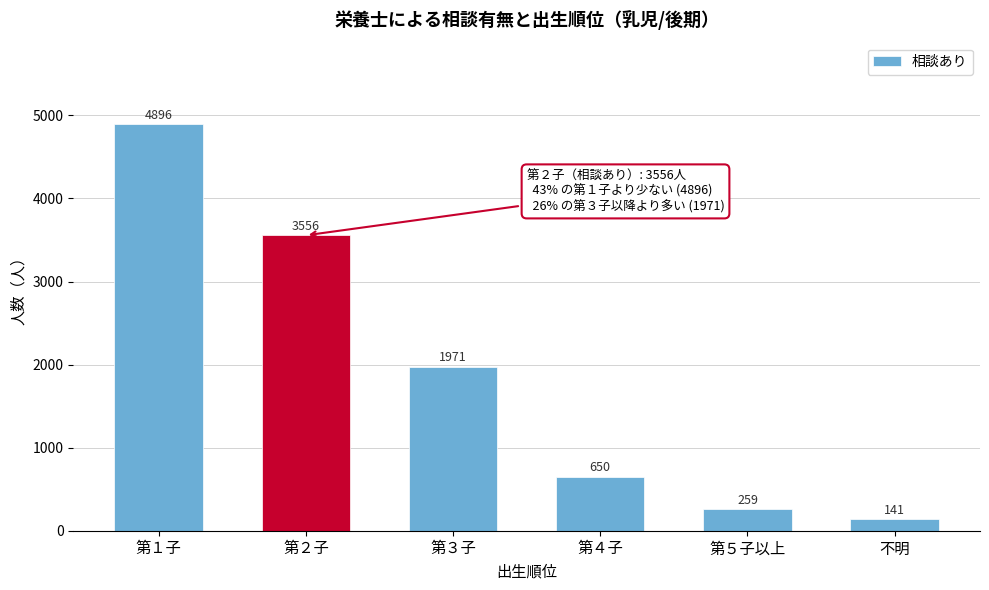

Reading left to right, extract all data points from this chart.

第１子=4896	第２子=3556	第３子=1971	第４子=650	第５子以上=259	不明=141